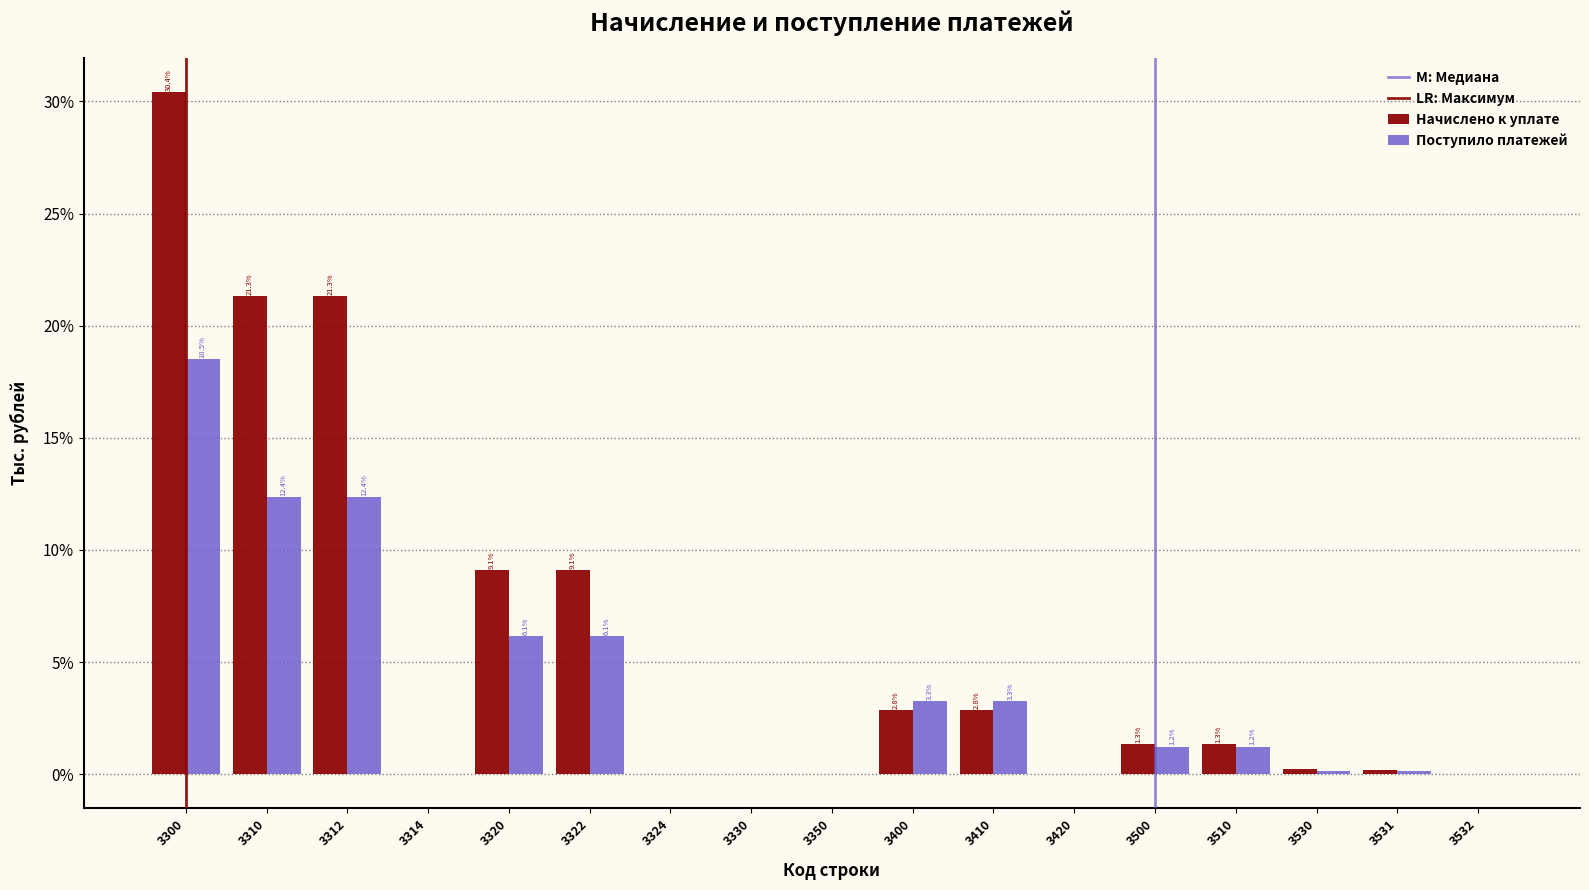

The Поступило платежей series shows 1.2 at 3500. True or false?

True